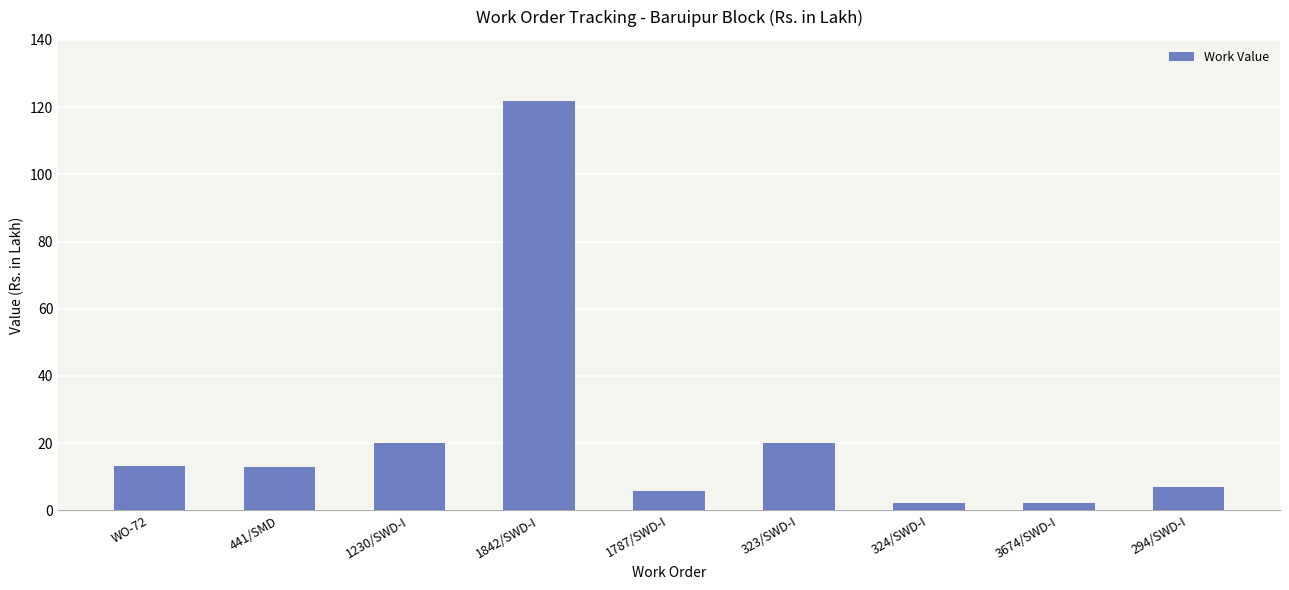

What is the ratio of the value at 1842/SWD-I to the value at 3674/SWD-I?

55.4